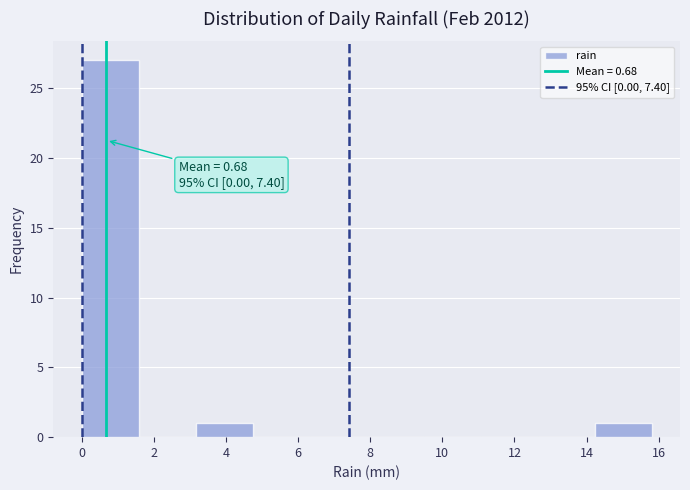

Which range on the x-axis has the tallest bar?

0.00 to 1.58